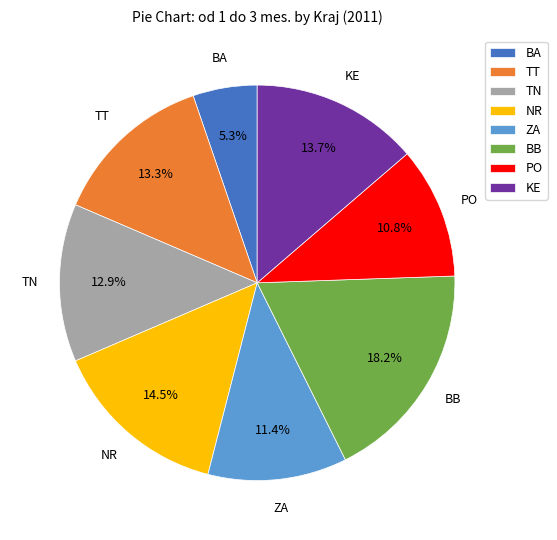

To the nearest percent, what is the combined percentage of BB and KE?

32%